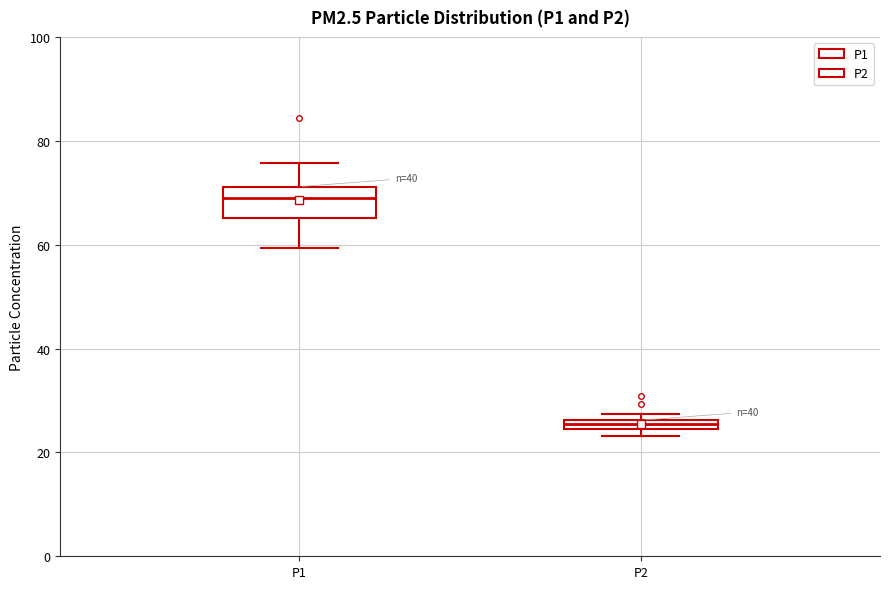

Comparing the boxes themselves (not the whiskers), which one is the tallest?

P1